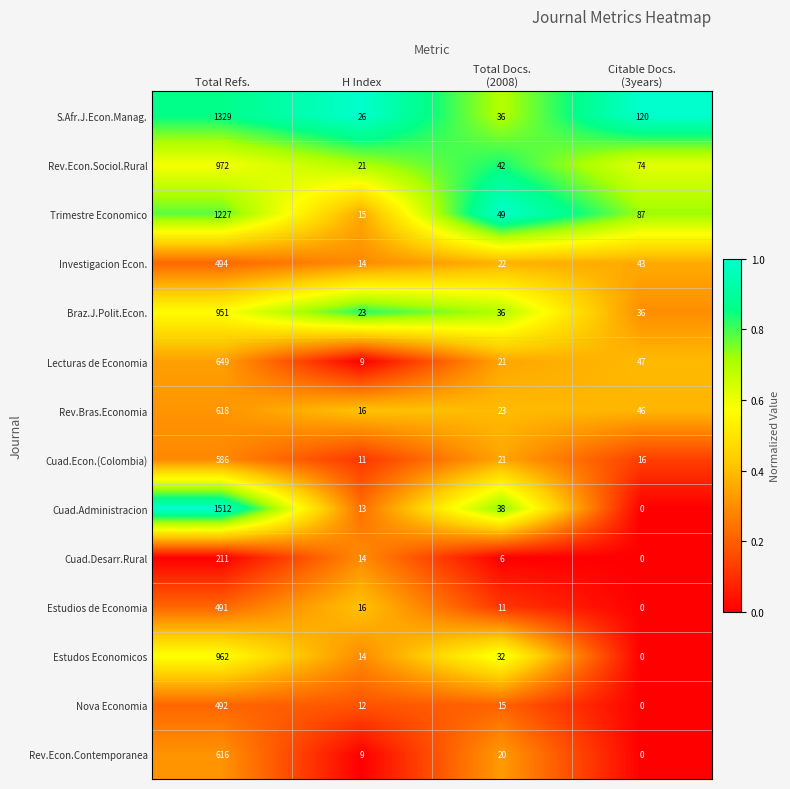

The Braz.J.Polit.Econ. series shows 951 at Total Refs.. True or false?

True